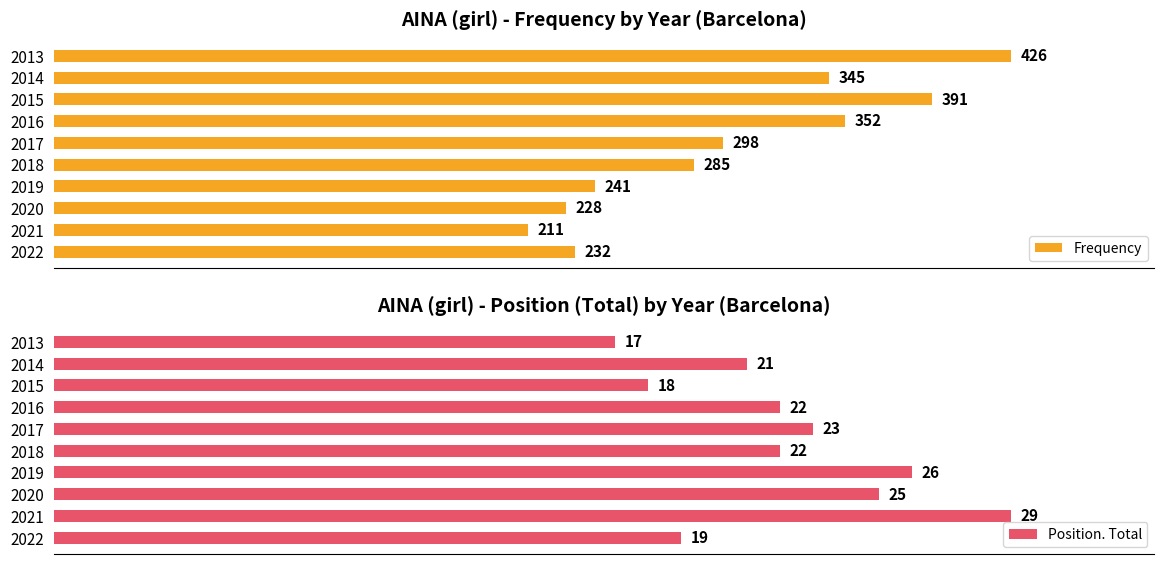

At how many categories does at least one series exceed 395?

1